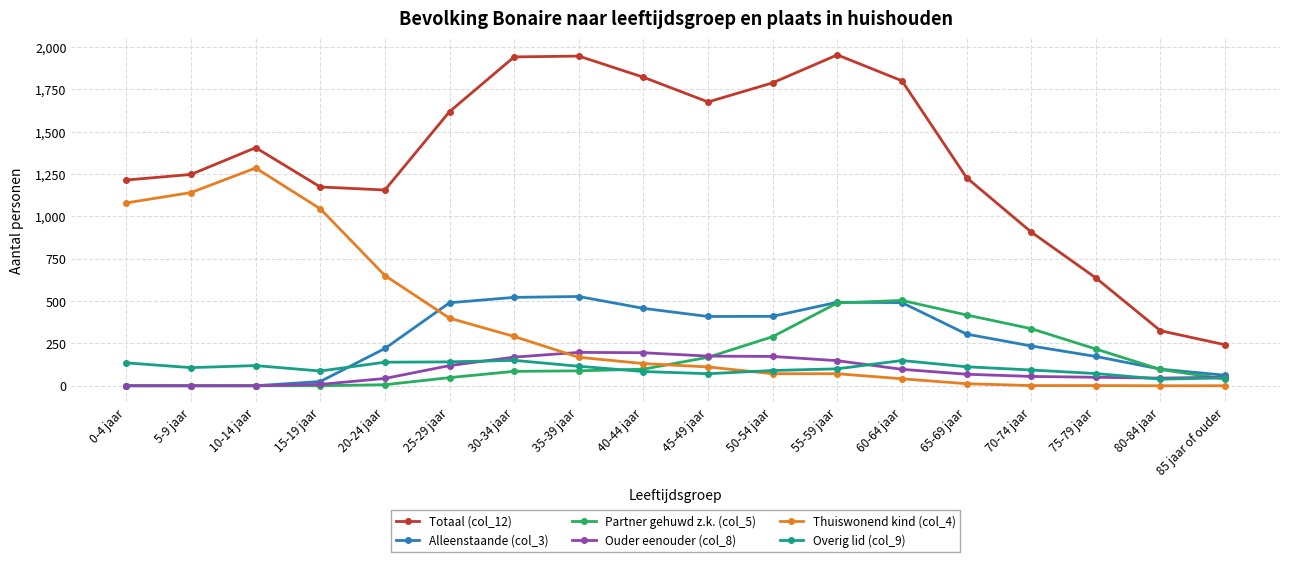

What is the sum of all Thuiswonend kind (col_4) values?

6500